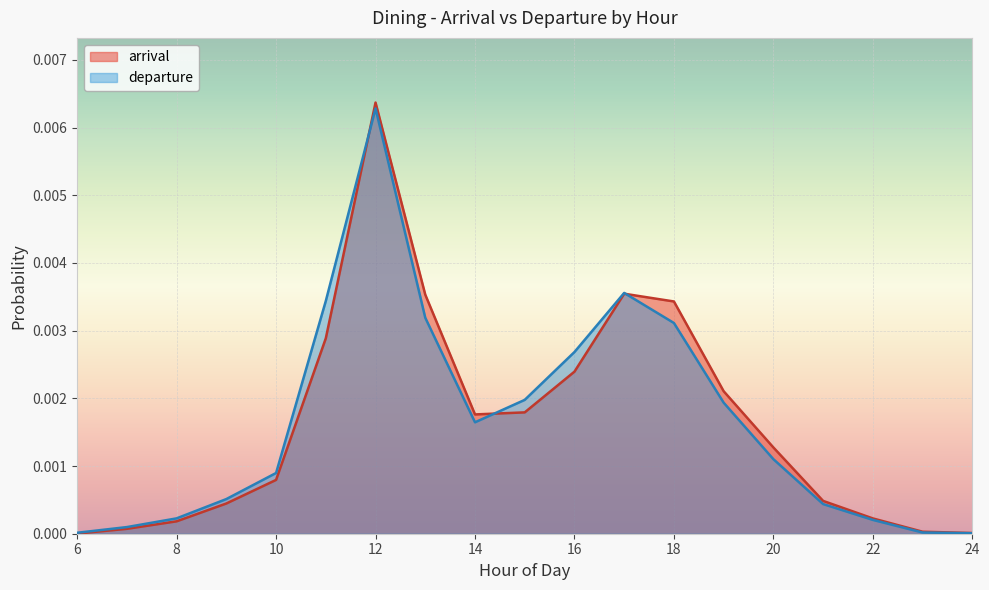

Is it true that arrival equals 0.0 at 16?

False